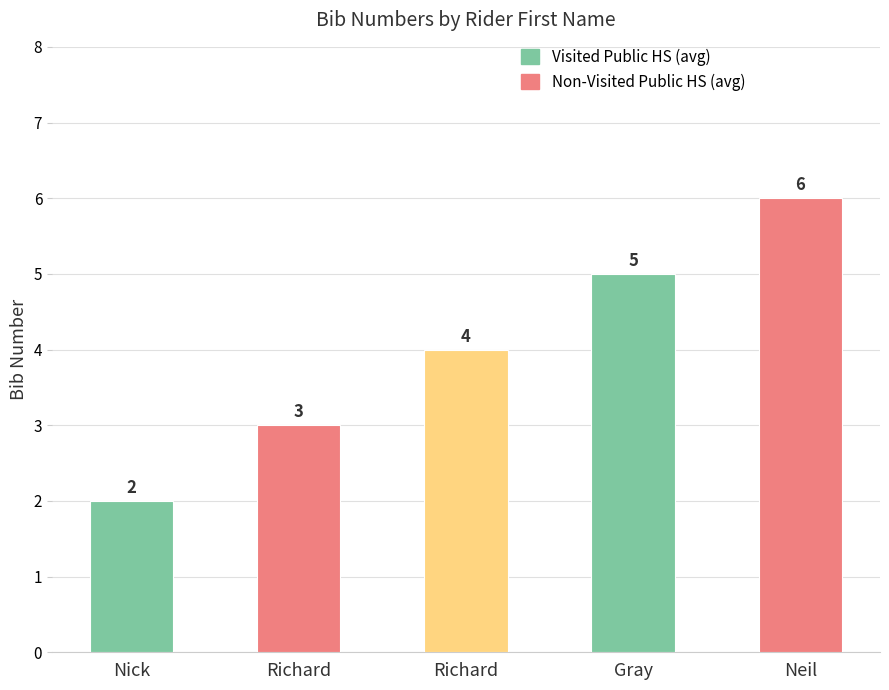

The value at Nick is 0. True or false?

False